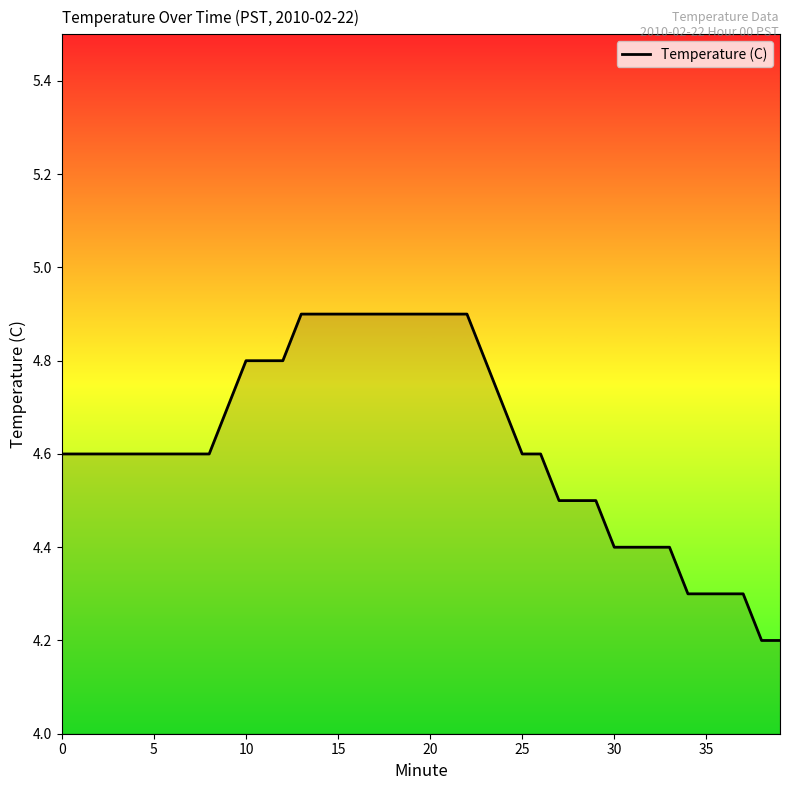

What is the maximum value shown in the chart?

4.9